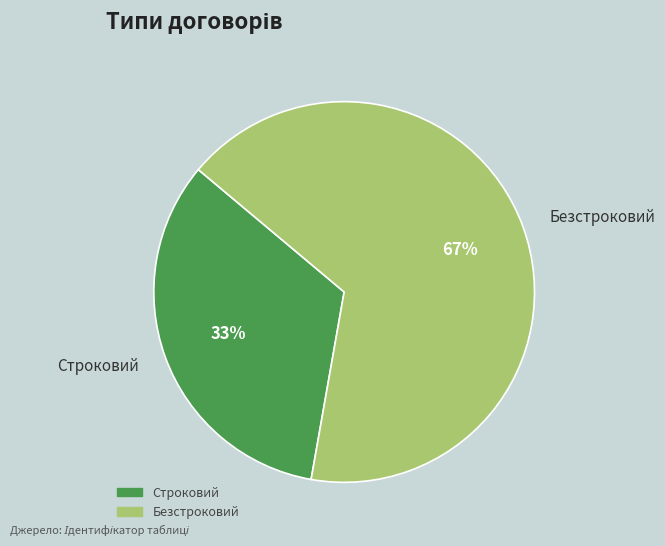

Does Безстроковий account for over 50% of the chart?

Yes